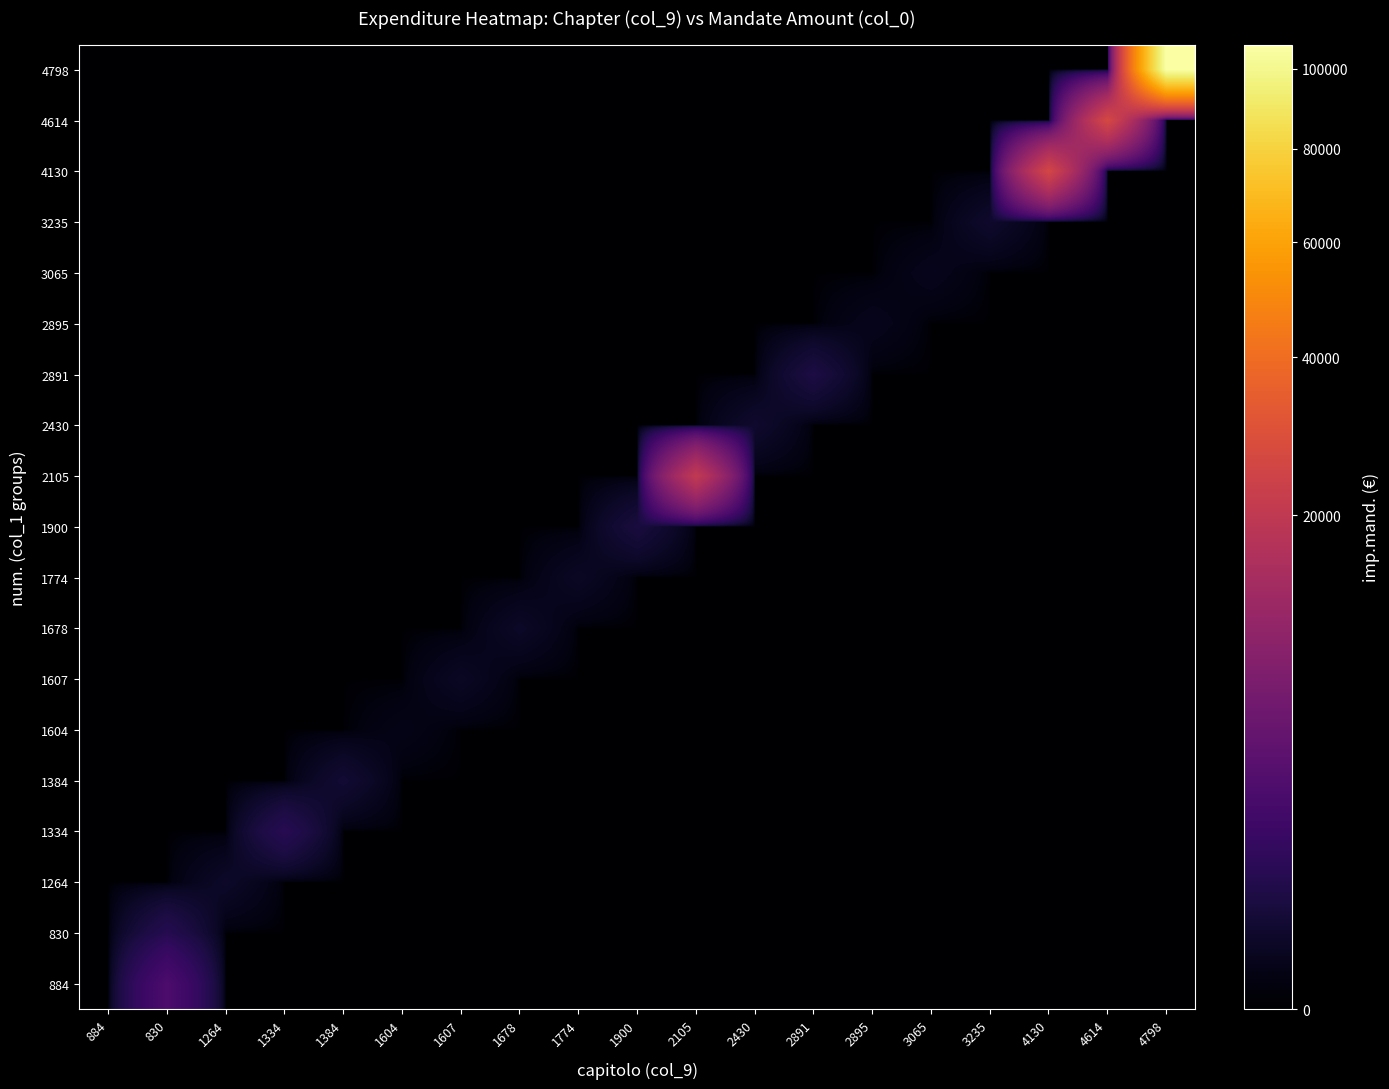

Reading left to right, list all the values displayed in this chart.

884: 884=0.0	830=2574.0	1264=0.0	1334=0.0	1384=0.0	1604=0.0	1607=0.0	1678=0.0	1774=0.0	1900=0.0	2105=0.0	2430=0.0	2891=0.0	2895=0.0	3065=0.0	3235=0.0	4130=0.0	4614=0.0	4798=0.0
830: 884=0.0	830=757.1	1264=0.0	1334=0.0	1384=0.0	1604=0.0	1607=0.0	1678=0.0	1774=0.0	1900=0.0	2105=0.0	2430=0.0	2891=0.0	2895=0.0	3065=0.0	3235=0.0	4130=0.0	4614=0.0	4798=0.0
1264: 884=0.0	830=0.0	1264=152.4	1334=0.0	1384=0.0	1604=0.0	1607=0.0	1678=0.0	1774=0.0	1900=0.0	2105=0.0	2430=0.0	2891=0.0	2895=0.0	3065=0.0	3235=0.0	4130=0.0	4614=0.0	4798=0.0
1334: 884=0.0	830=0.0	1264=0.0	1334=821.1	1384=0.0	1604=0.0	1607=0.0	1678=0.0	1774=0.0	1900=0.0	2105=0.0	2430=0.0	2891=0.0	2895=0.0	3065=0.0	3235=0.0	4130=0.0	4614=0.0	4798=0.0
1384: 884=0.0	830=0.0	1264=0.0	1334=0.0	1384=258.2	1604=0.0	1607=0.0	1678=0.0	1774=0.0	1900=0.0	2105=0.0	2430=0.0	2891=0.0	2895=0.0	3065=0.0	3235=0.0	4130=0.0	4614=0.0	4798=0.0
1604: 884=0.0	830=0.0	1264=0.0	1334=0.0	1384=0.0	1604=40.8	1607=0.0	1678=0.0	1774=0.0	1900=0.0	2105=0.0	2430=0.0	2891=0.0	2895=0.0	3065=0.0	3235=0.0	4130=0.0	4614=0.0	4798=0.0
1607: 884=0.0	830=0.0	1264=0.0	1334=0.0	1384=0.0	1604=0.0	1607=116.9	1678=0.0	1774=0.0	1900=0.0	2105=0.0	2430=0.0	2891=0.0	2895=0.0	3065=0.0	3235=0.0	4130=0.0	4614=0.0	4798=0.0
1678: 884=0.0	830=0.0	1264=0.0	1334=0.0	1384=0.0	1604=0.0	1607=0.0	1678=138.2	1774=0.0	1900=0.0	2105=0.0	2430=0.0	2891=0.0	2895=0.0	3065=0.0	3235=0.0	4130=0.0	4614=0.0	4798=0.0
1774: 884=0.0	830=0.0	1264=0.0	1334=0.0	1384=0.0	1604=0.0	1607=0.0	1678=0.0	1774=121.2	1900=0.0	2105=0.0	2430=0.0	2891=0.0	2895=0.0	3065=0.0	3235=0.0	4130=0.0	4614=0.0	4798=0.0
1900: 884=0.0	830=0.0	1264=0.0	1334=0.0	1384=0.0	1604=0.0	1607=0.0	1678=0.0	1774=0.0	1900=410.0	2105=0.0	2430=0.0	2891=0.0	2895=0.0	3065=0.0	3235=0.0	4130=0.0	4614=0.0	4798=0.0
2105: 884=0.0	830=0.0	1264=0.0	1334=0.0	1384=0.0	1604=0.0	1607=0.0	1678=0.0	1774=0.0	1900=0.0	2105=20536.6	2430=0.0	2891=0.0	2895=0.0	3065=0.0	3235=0.0	4130=0.0	4614=0.0	4798=0.0
2430: 884=0.0	830=0.0	1264=0.0	1334=0.0	1384=0.0	1604=0.0	1607=0.0	1678=0.0	1774=0.0	1900=0.0	2105=0.0	2430=201.7	2891=0.0	2895=0.0	3065=0.0	3235=0.0	4130=0.0	4614=0.0	4798=0.0
2891: 884=0.0	830=0.0	1264=0.0	1334=0.0	1384=0.0	1604=0.0	1607=0.0	1678=0.0	1774=0.0	1900=0.0	2105=0.0	2430=0.0	2891=489.0	2895=0.0	3065=0.0	3235=0.0	4130=0.0	4614=0.0	4798=0.0
2895: 884=0.0	830=0.0	1264=0.0	1334=0.0	1384=0.0	1604=0.0	1607=0.0	1678=0.0	1774=0.0	1900=0.0	2105=0.0	2430=0.0	2891=0.0	2895=63.1	3065=0.0	3235=0.0	4130=0.0	4614=0.0	4798=0.0
3065: 884=0.0	830=0.0	1264=0.0	1334=0.0	1384=0.0	1604=0.0	1607=0.0	1678=0.0	1774=0.0	1900=0.0	2105=0.0	2430=0.0	2891=0.0	2895=0.0	3065=62.1	3235=0.0	4130=0.0	4614=0.0	4798=0.0
3235: 884=0.0	830=0.0	1264=0.0	1334=0.0	1384=0.0	1604=0.0	1607=0.0	1678=0.0	1774=0.0	1900=0.0	2105=0.0	2430=0.0	2891=0.0	2895=0.0	3065=0.0	3235=184.3	4130=0.0	4614=0.0	4798=0.0
4130: 884=0.0	830=0.0	1264=0.0	1334=0.0	1384=0.0	1604=0.0	1607=0.0	1678=0.0	1774=0.0	1900=0.0	2105=0.0	2430=0.0	2891=0.0	2895=0.0	3065=0.0	3235=0.0	4130=25811.5	4614=0.0	4798=0.0
4614: 884=0.0	830=0.0	1264=0.0	1334=0.0	1384=0.0	1604=0.0	1607=0.0	1678=0.0	1774=0.0	1900=0.0	2105=0.0	2430=0.0	2891=0.0	2895=0.0	3065=0.0	3235=0.0	4130=0.0	4614=26498.9	4798=0.0
4798: 884=0.0	830=0.0	1264=0.0	1334=0.0	1384=0.0	1604=0.0	1607=0.0	1678=0.0	1774=0.0	1900=0.0	2105=0.0	2430=0.0	2891=0.0	2895=0.0	3065=0.0	3235=0.0	4130=0.0	4614=0.0	4798=106513.9